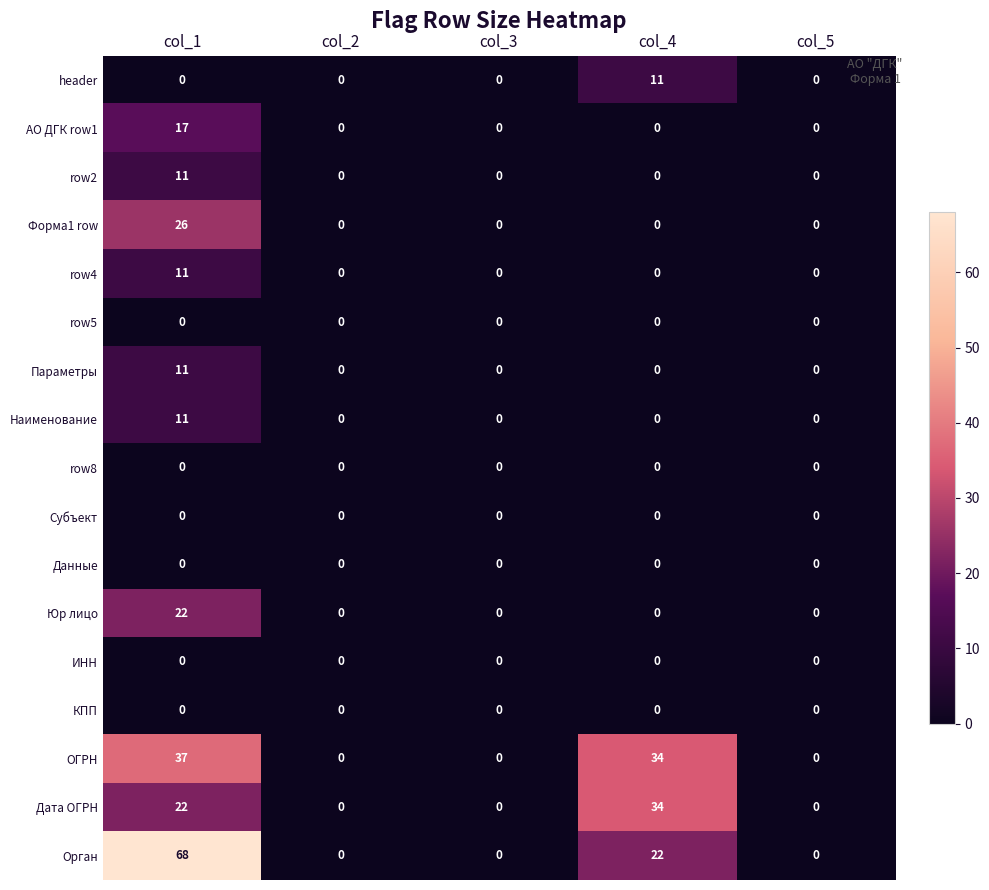

Which series changed the most between col_1 and col_5?

Орган